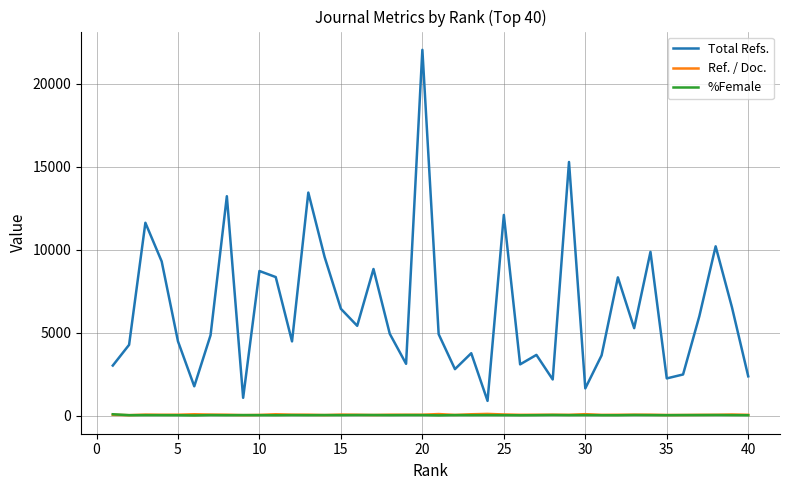

Which series has the largest total across all categories?

Total Refs.